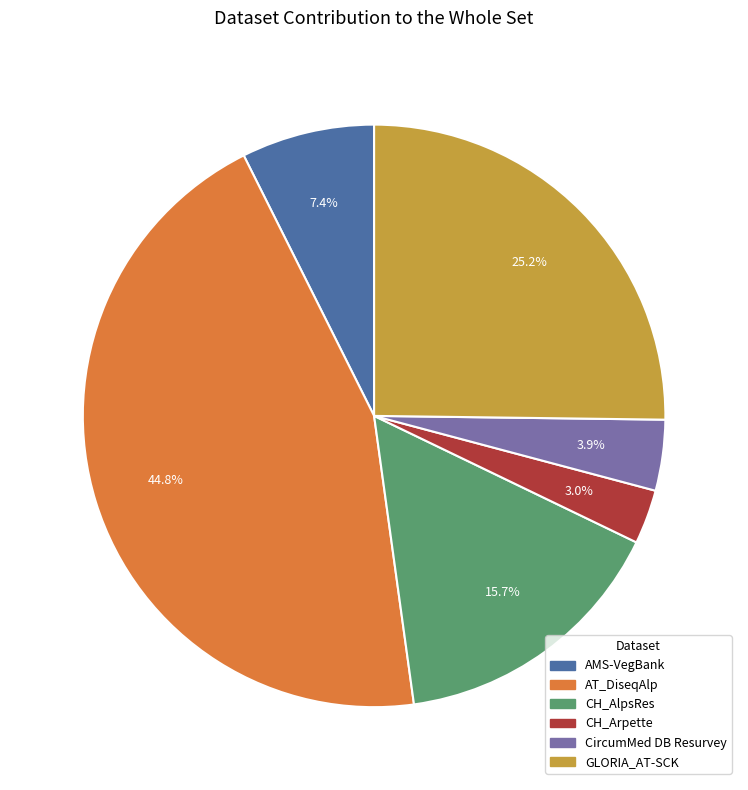

Rank the categories by value from lowest to highest.

CH_Arpette, CircumMed DB Resurvey, AMS-VegBank, CH_AlpsRes, GLORIA_AT-SCK, AT_DiseqAlp